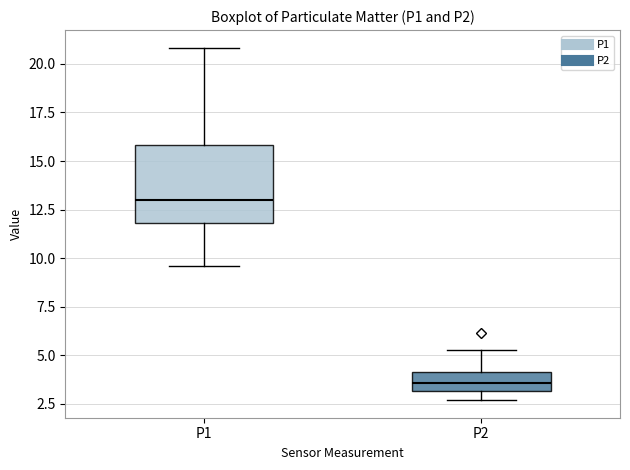

Reading left to right, read every box against the y-axis: the position of its median line, the range the box covers, and the ends of its whiskers. The values are not printed on the chart, so give them approximately, as read against the axis.

P1: median 13.0, box 12.0 to 16.0, whiskers 9.5 to 21.0
P2: median 3.5, box 3.0 to 4.0, whiskers 2.5 to 5.5